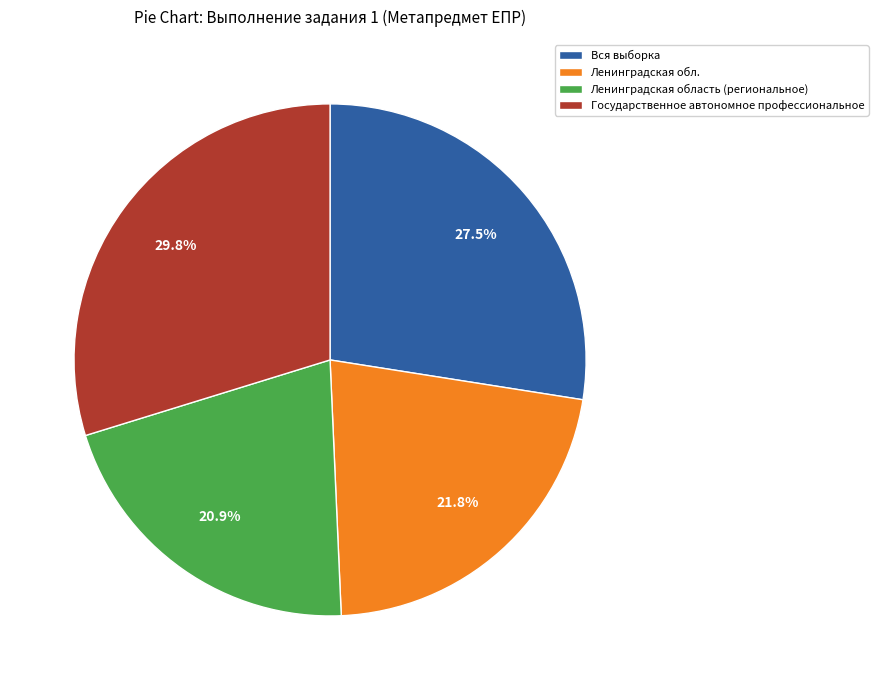

Between Государственное автономное профессиональное and Ленинградская обл., which is larger?

Государственное автономное профессиональное